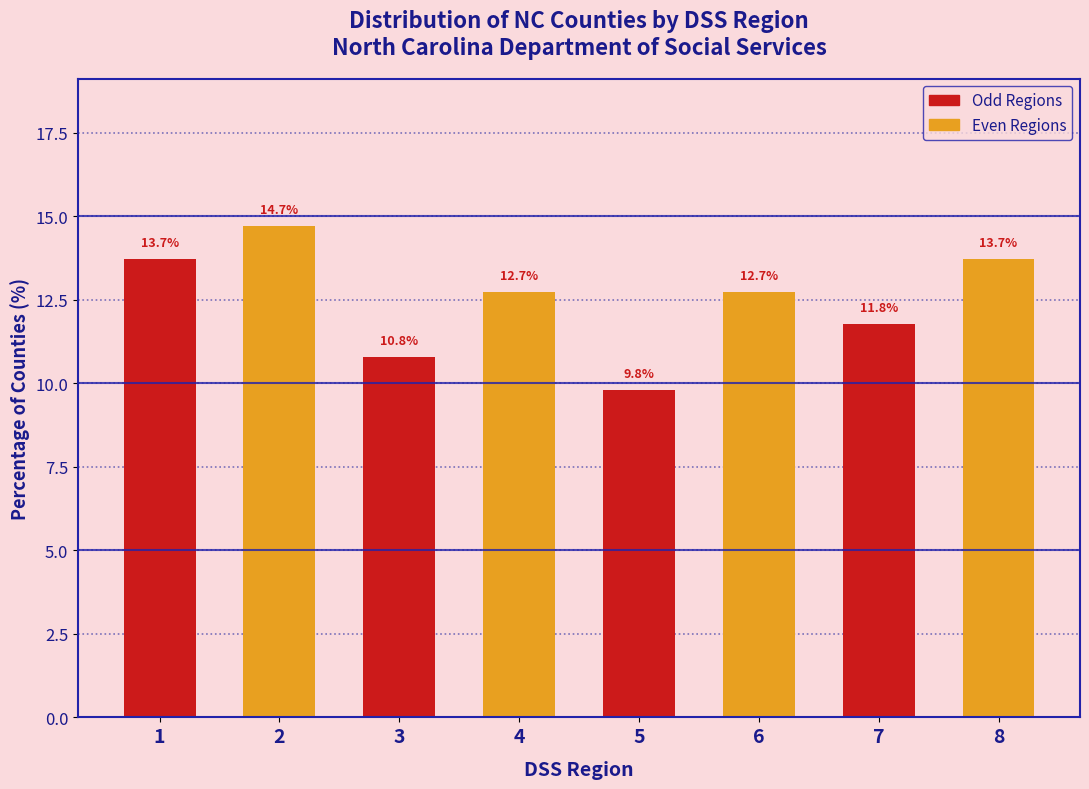

Reading left to right, what are all the values shown in this chart?

13.7	14.7	10.8	12.7	9.8	12.7	11.8	13.7